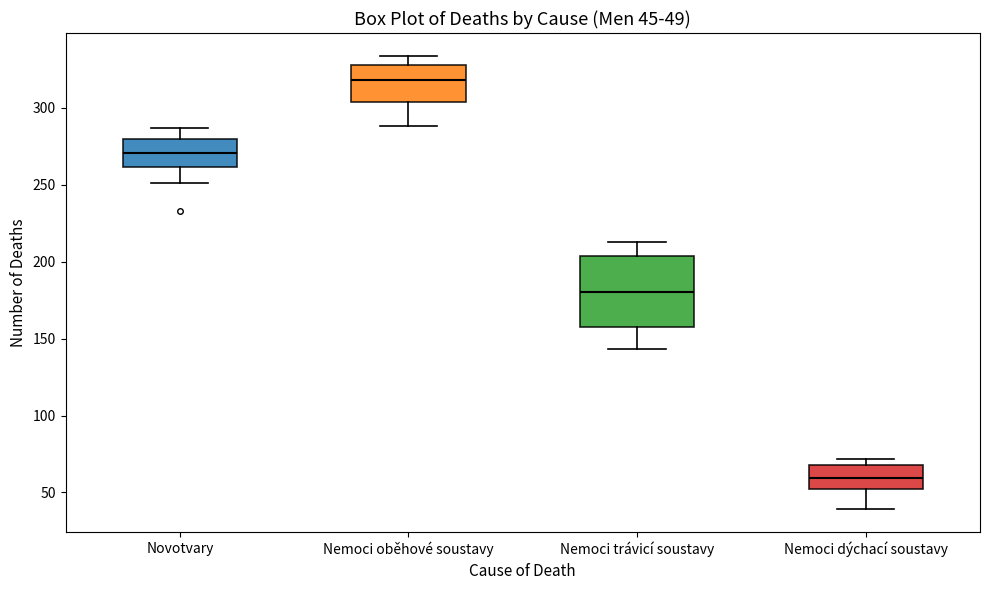

Which box is the tallest, from its lower edge to its upper edge?

Nemoci trávicí soustavy